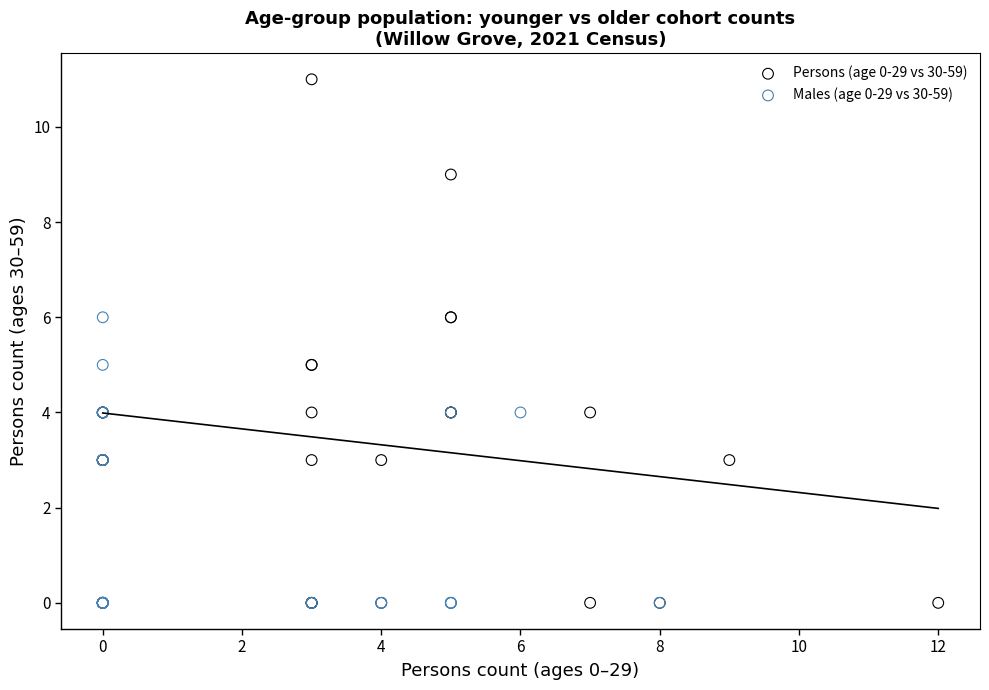

Which series reaches the maximum Y coordinate?

Persons (age 0-29 vs 30-59)